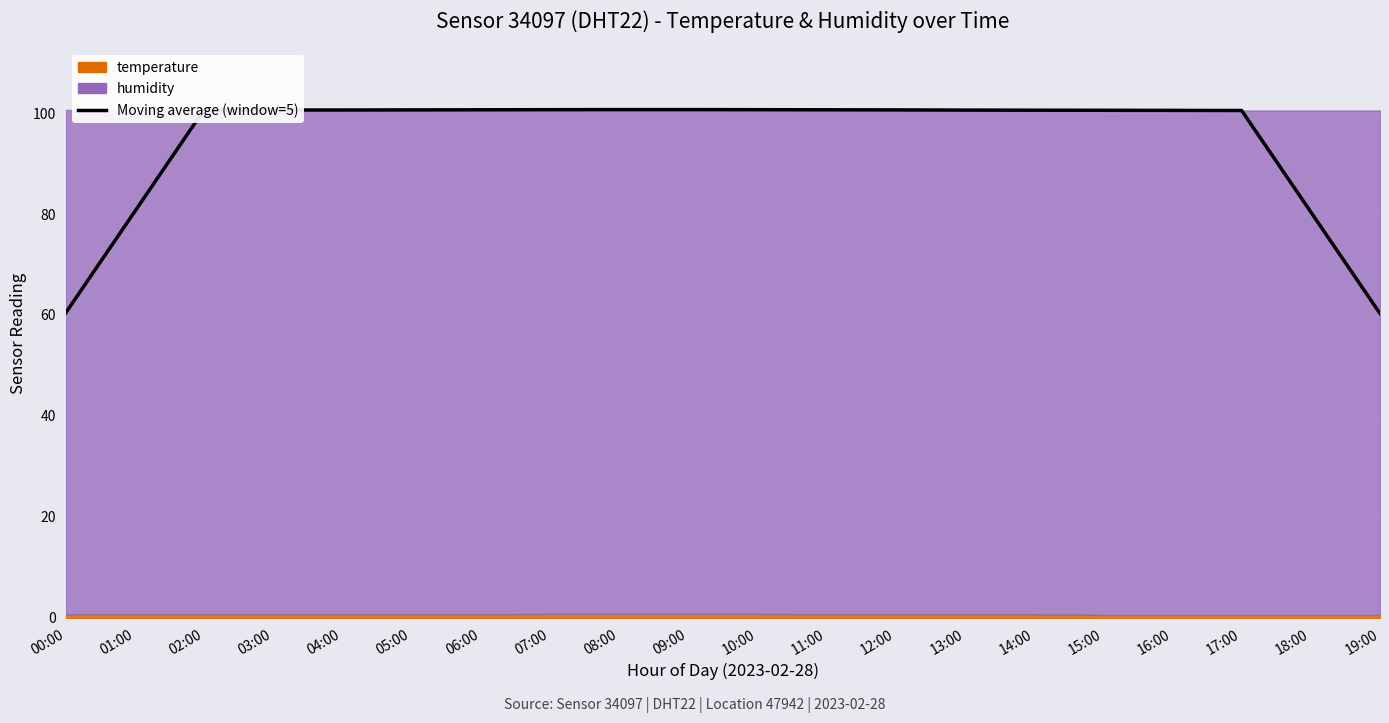

What is the label of the 11th point from the right?

09:00